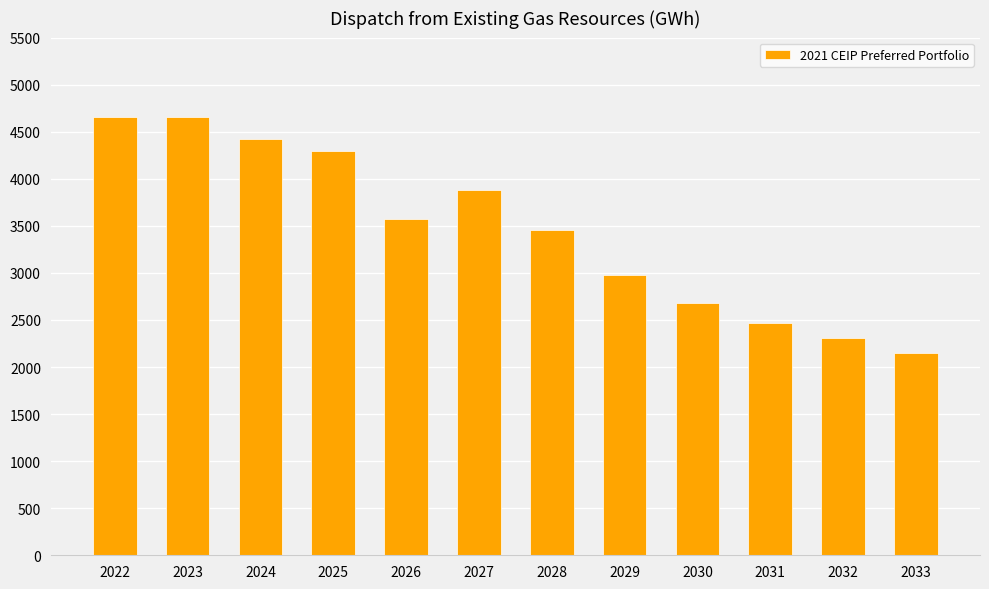

Which has a higher value, 2031 or 2025?

2025